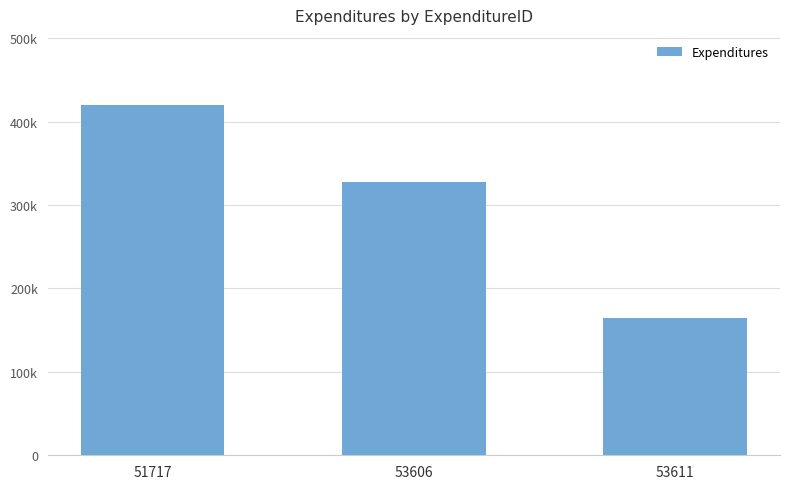

True or false: the data shows 122553 at 53606.

False